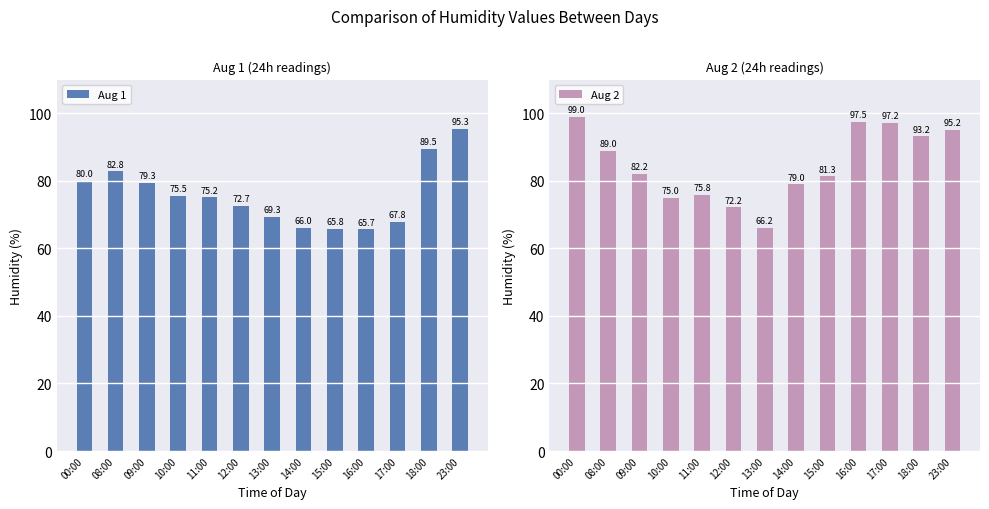

List the labels in order of Aug 1 value, largest first.

23:00, 18:00, 08:00, 00:00, 09:00, 10:00, 11:00, 12:00, 13:00, 17:00, 14:00, 15:00, 16:00